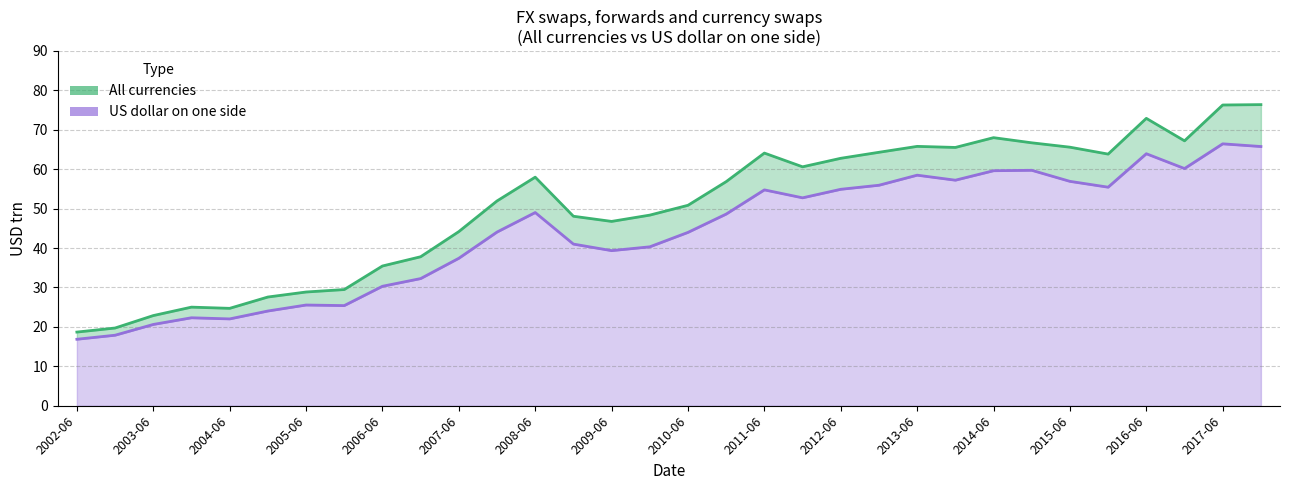

What are all the series names shown in the legend?

All currencies, US dollar on one side